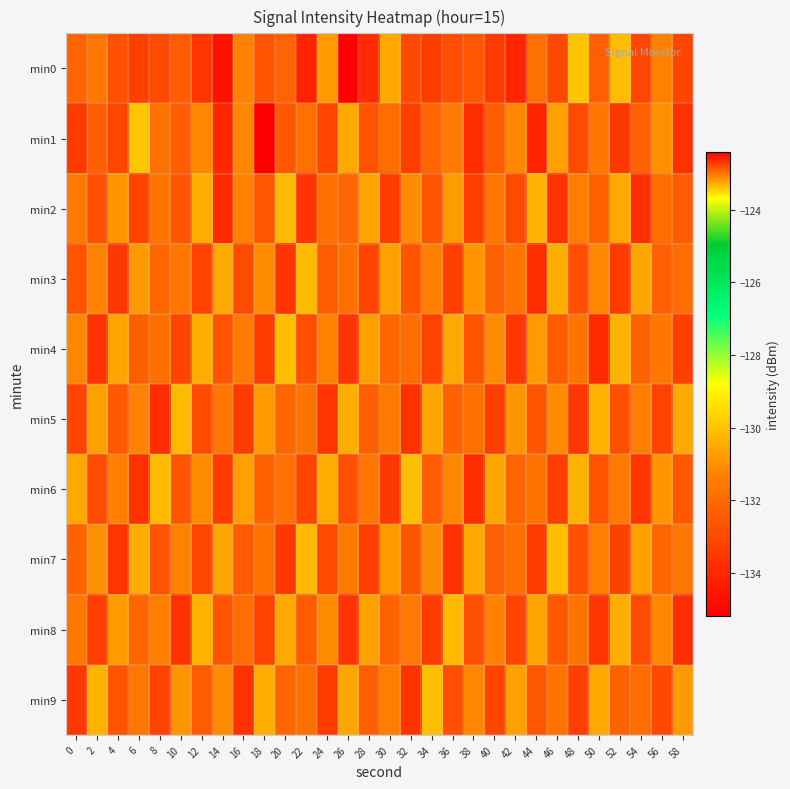

What is the total value across all series at 34?

-1320.3